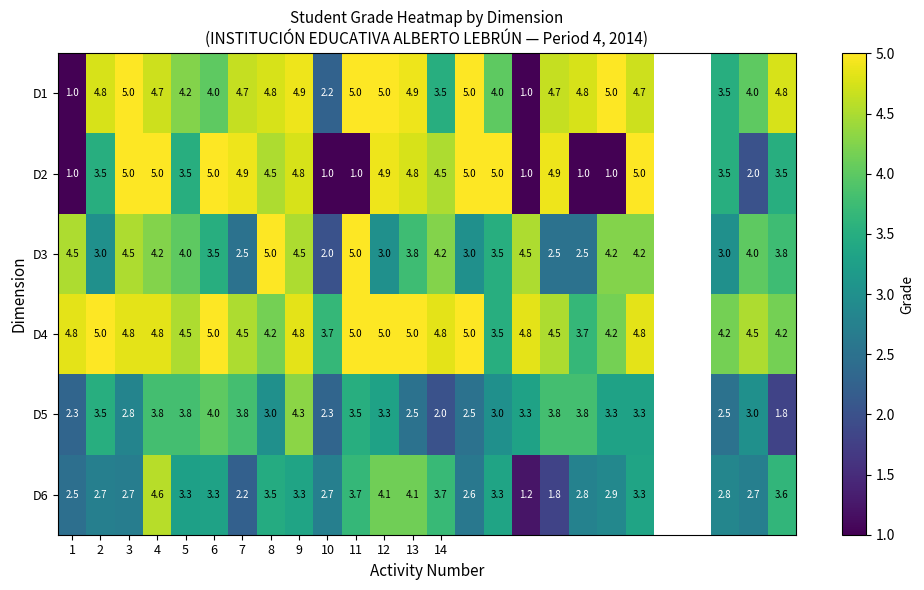

At which category is the sum across all series the highest?

4